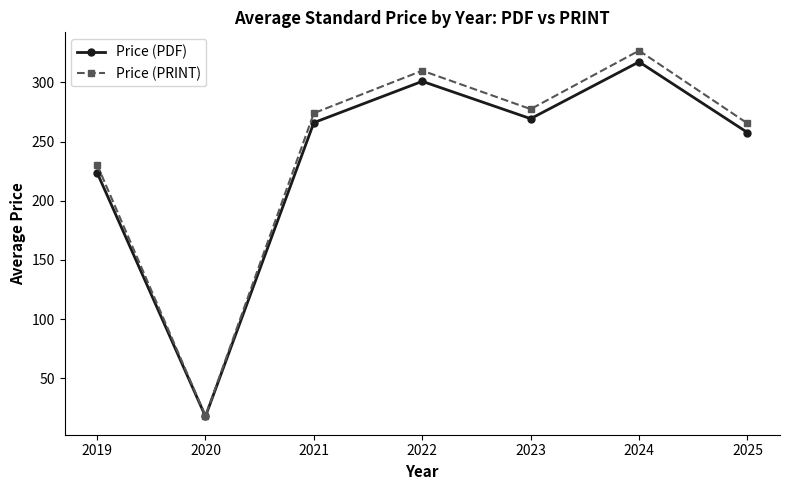

Is it true that Price (PRINT) equals 145.5 at 2025?

False